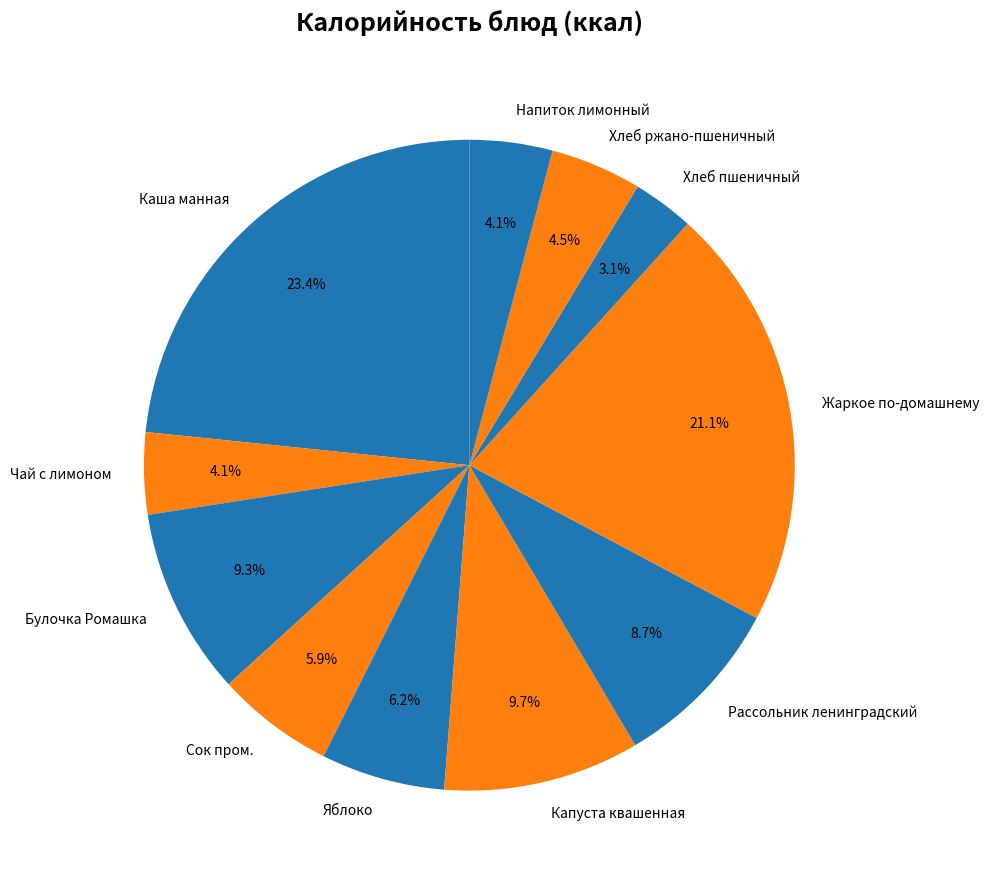

Is there a majority slice in this chart?

No